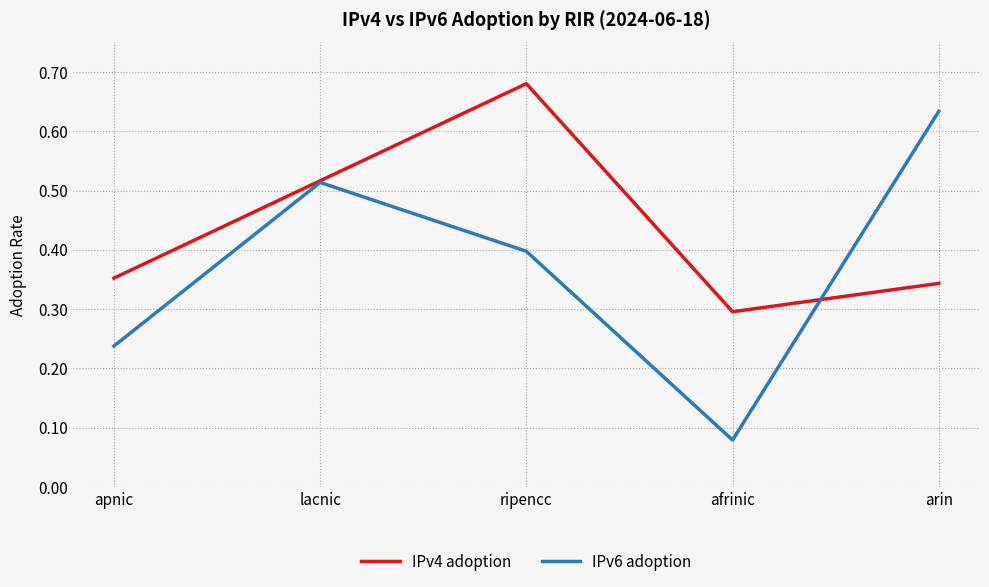

Count the IPv6 adoption values in the range 0 to 1.

5